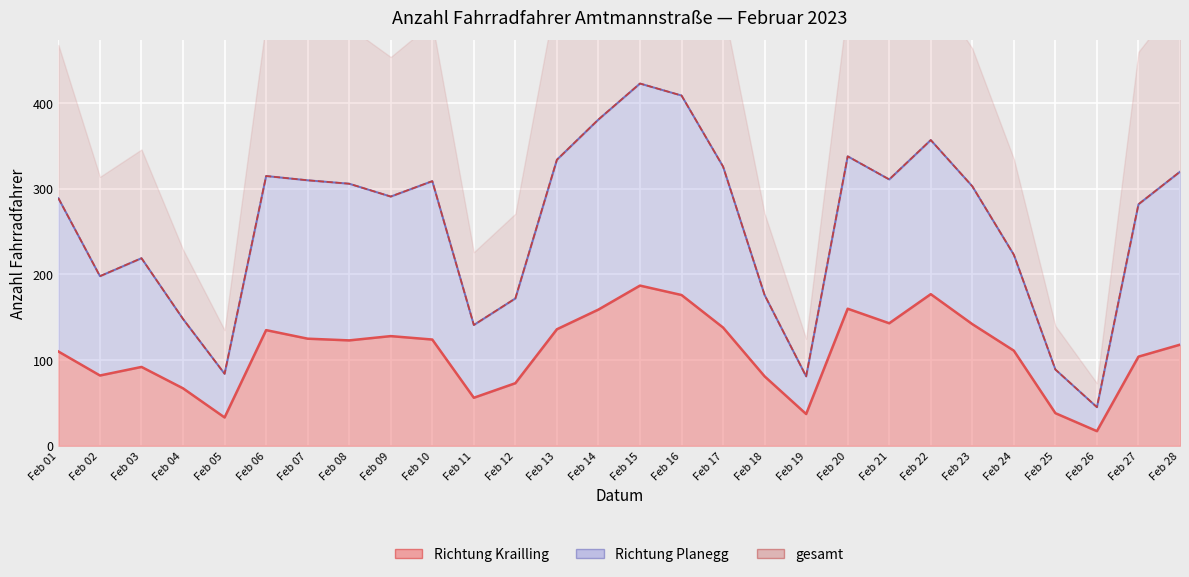

True or false: gesamt and Richtung Planegg intersect in this chart.

False